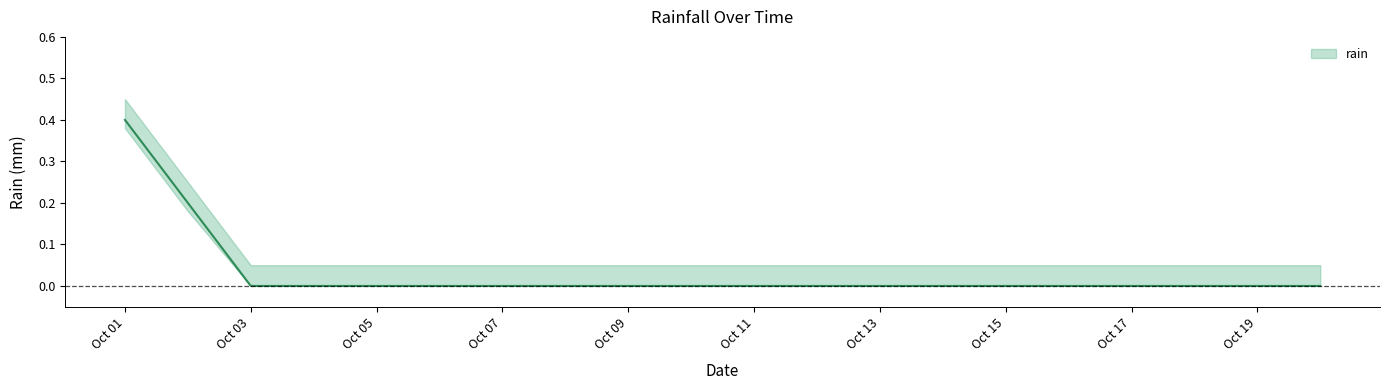

Which label corresponds to the largest value in the chart?

2016-10-01 00:00